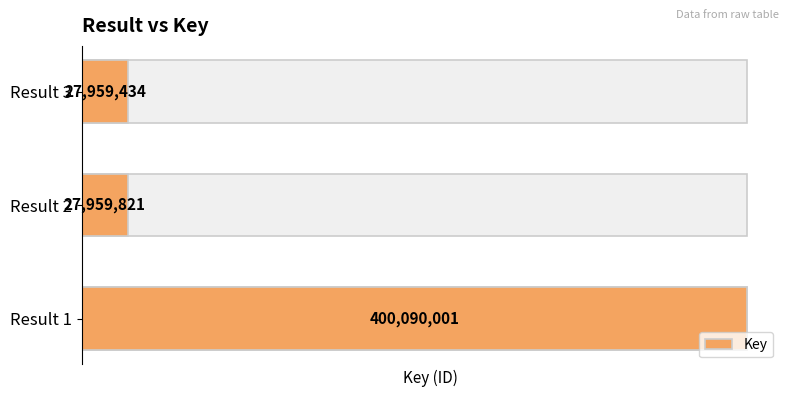

Rank the categories by value from lowest to highest.

2, 1, 0